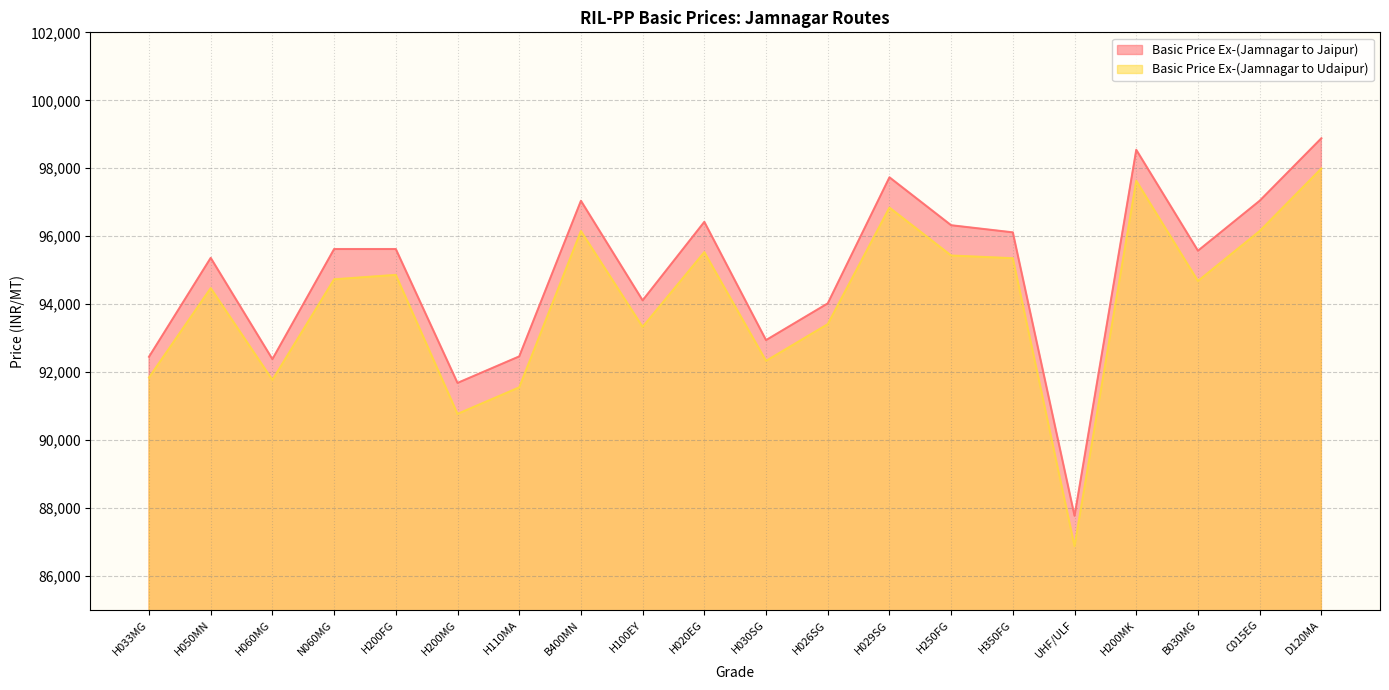

How many interior local valleys does the Basic Price Ex-(Jamnagar to Jaipur) series have?

6